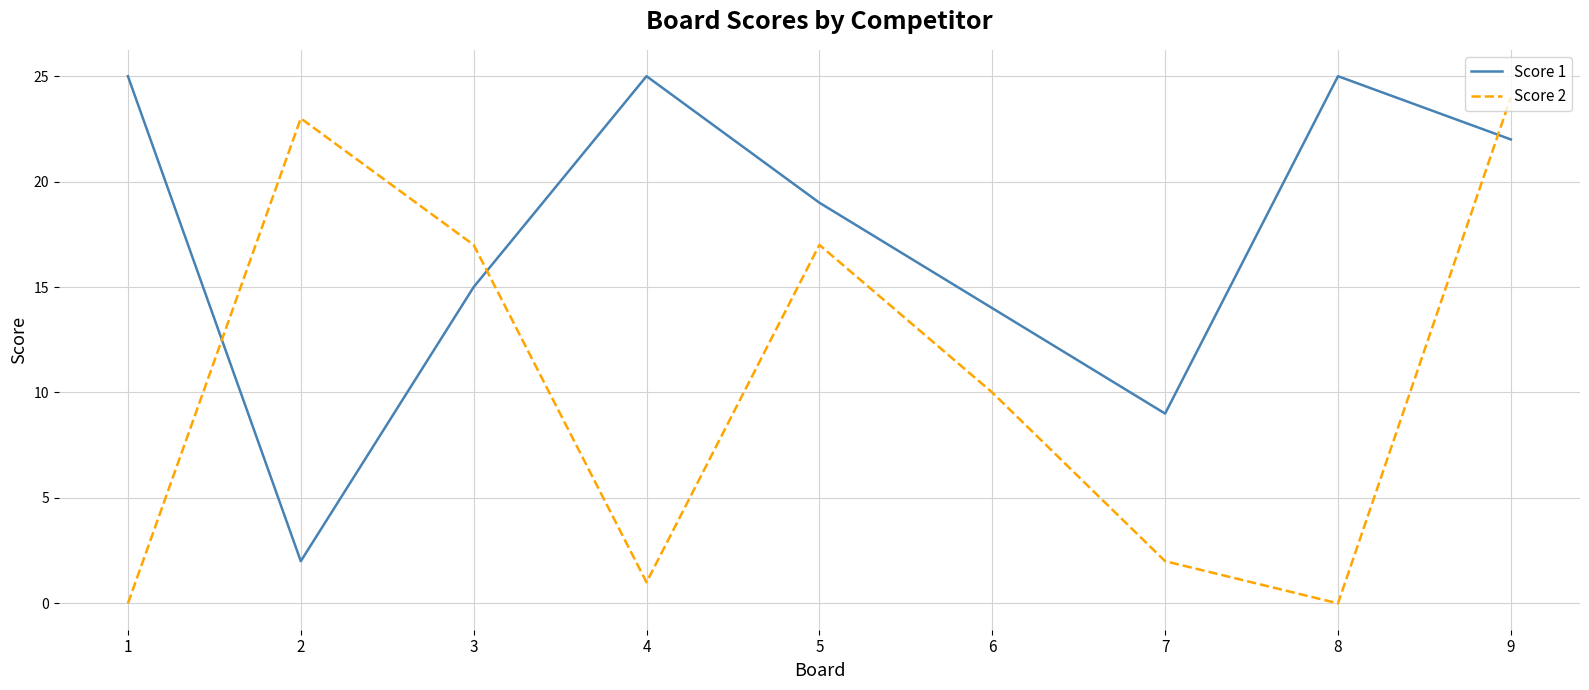

Reading right to left, extract all data points from this chart.

Score 1: 22	25	9	14	19	25	15	2	25
Score 2: 24	0	2	10	17	1	17	23	0